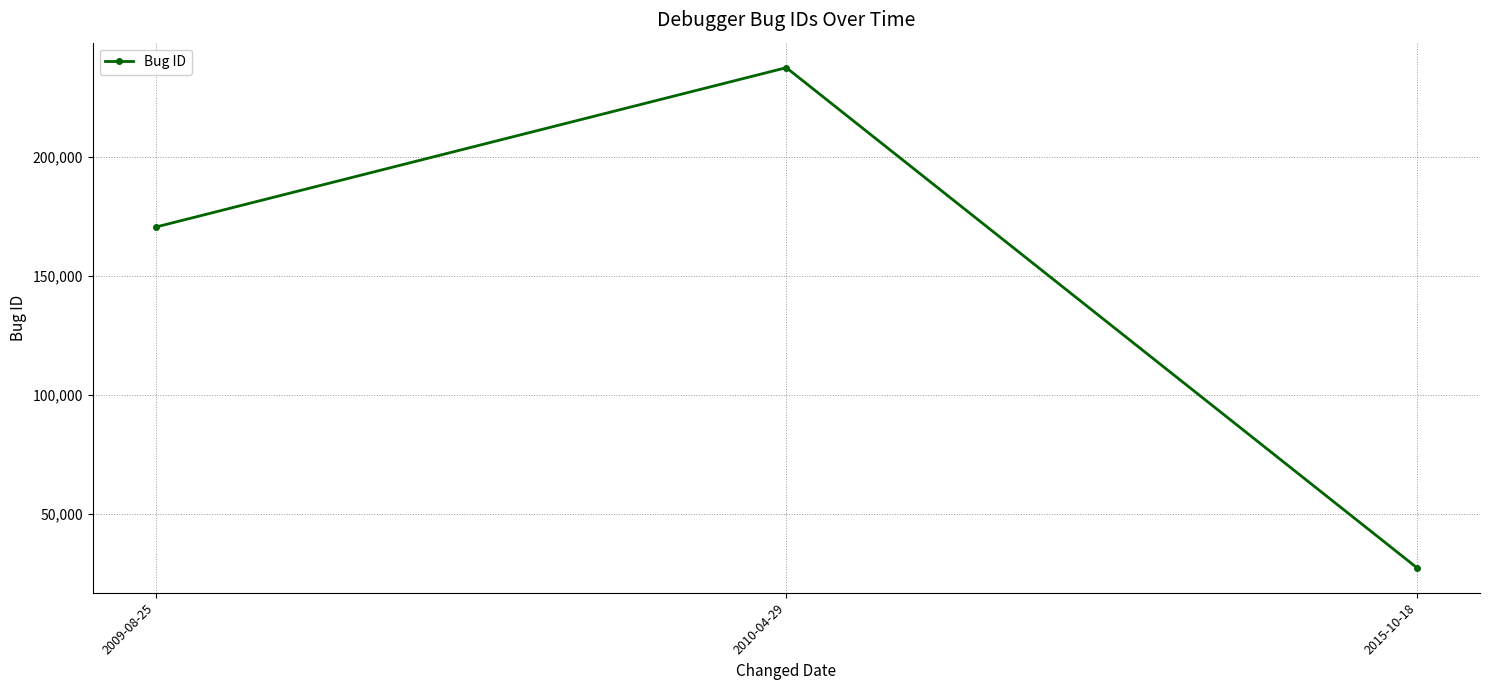

Rank the categories by value from lowest to highest.

2015-10-18, 2009-08-25, 2010-04-29